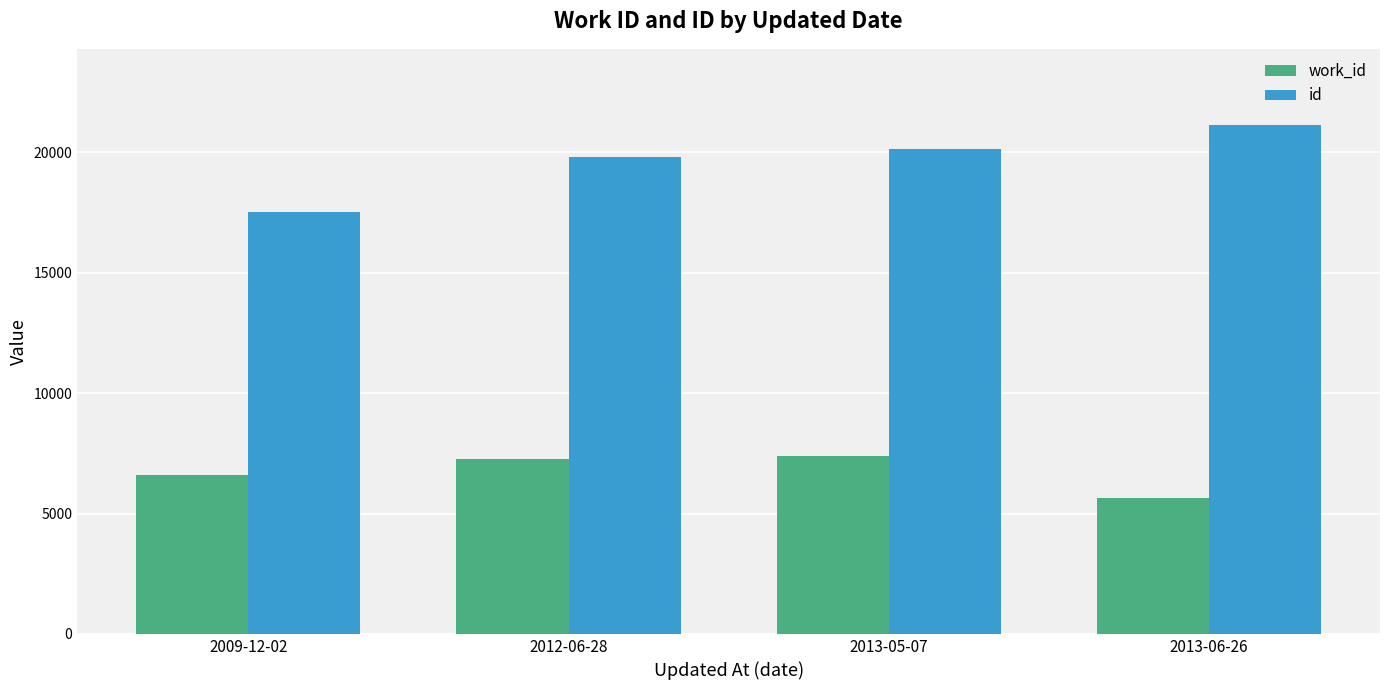

Reading left to right, what are all the values shown in this chart?

work_id: 6611	7267	7388	5657
id: 17537	19810	20160	21131